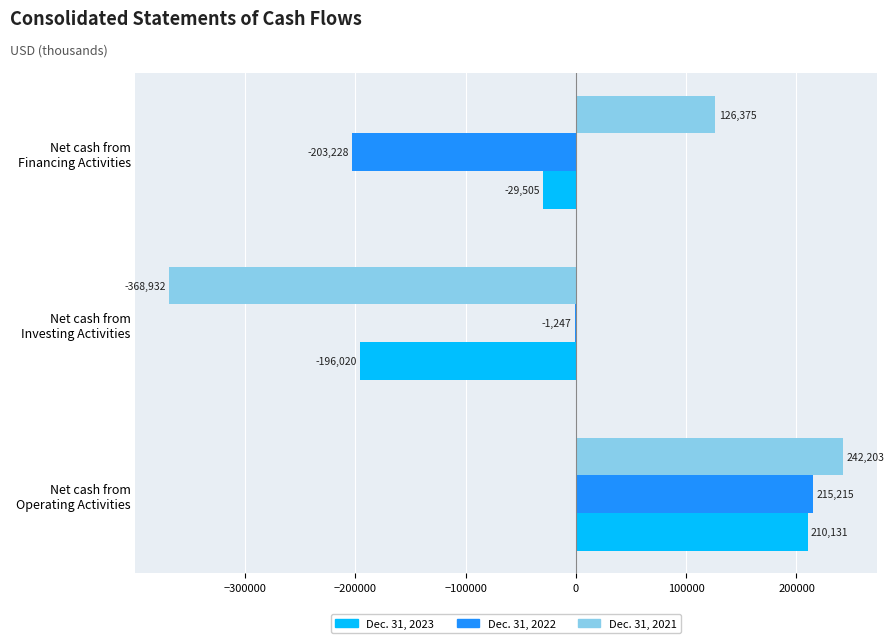

Which series has the largest total across all categories?

Dec. 31, 2022